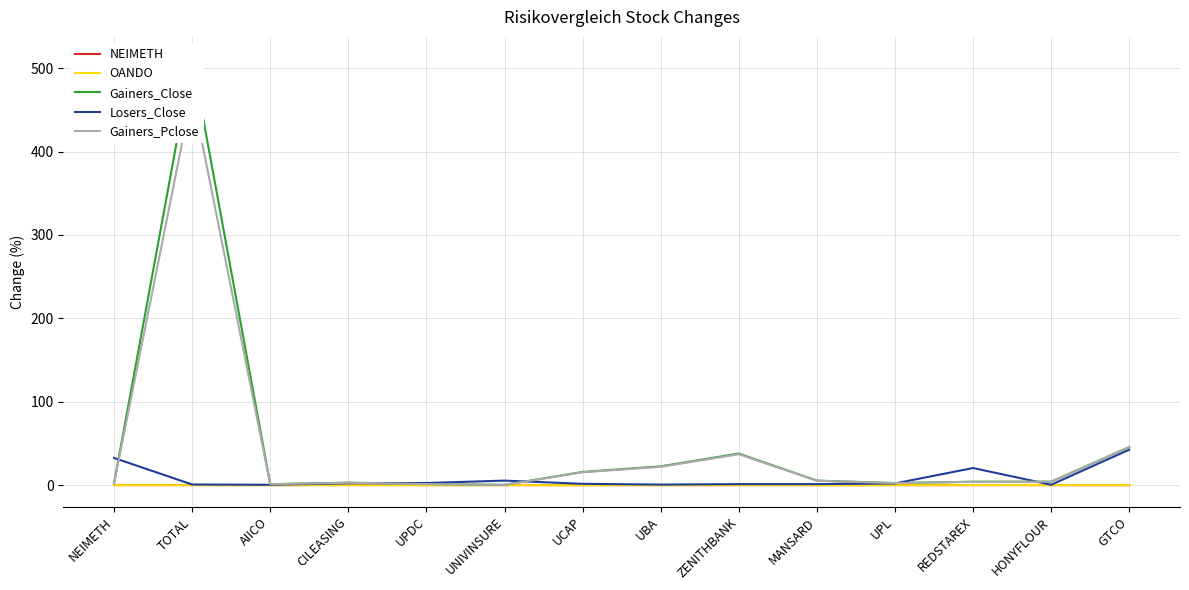

The Losers_Close series shows 2.3 at UCAP. True or false?

False